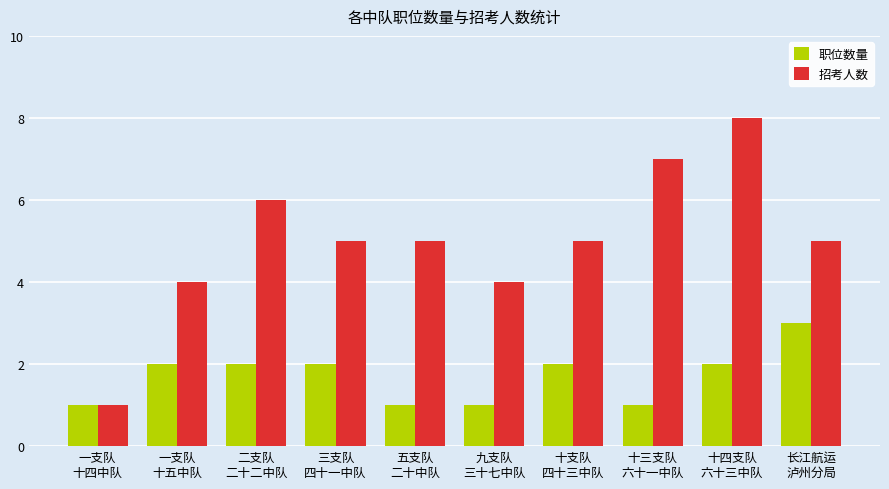

What is the difference between the maximum and minimum values in the 招考人数 series?

7